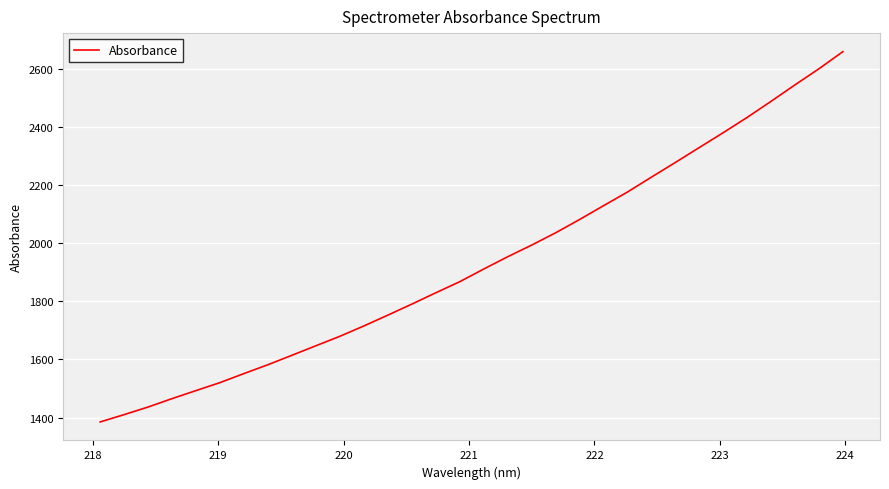

What is the smallest value displayed?

1384.9